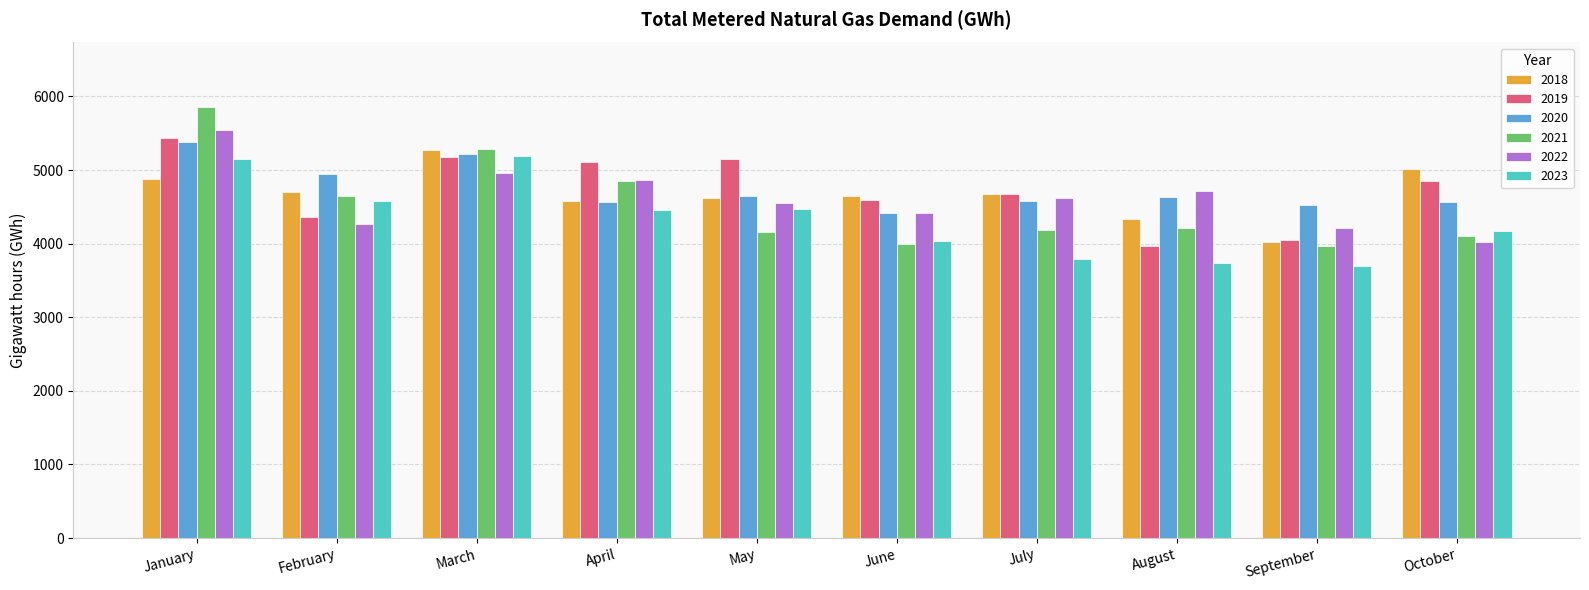

What is the smallest value displayed?

3690